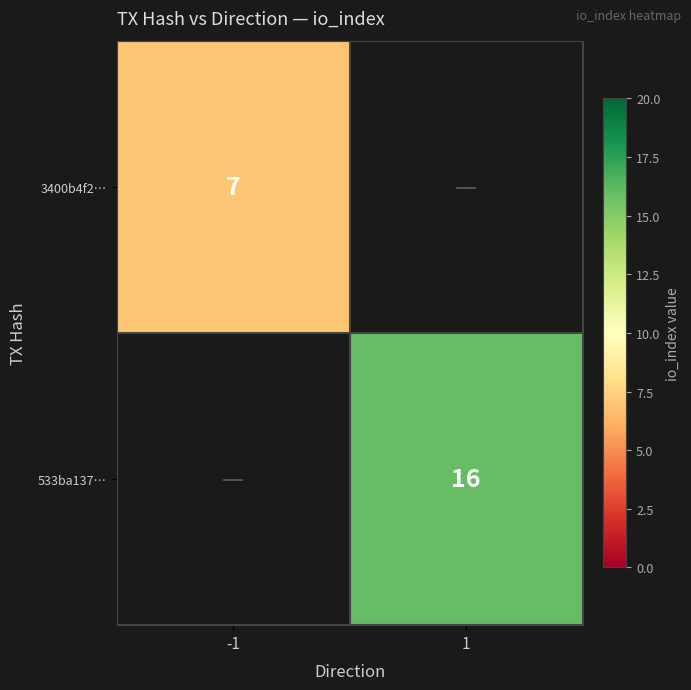

How many distinct data groups are displayed?

2